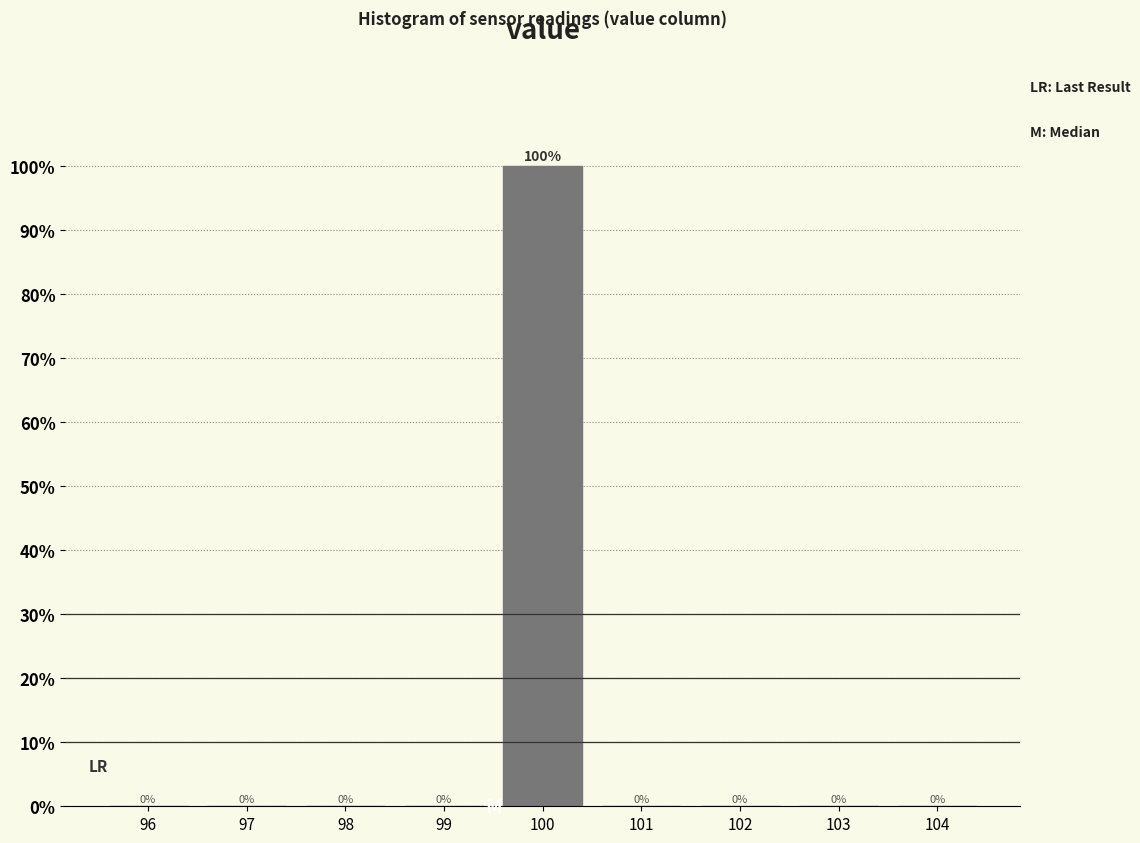

Reading right to left, extract all data points from this chart.

104=0	103=0	102=0	101=0	100=100	99=0	98=0	97=0	96=0